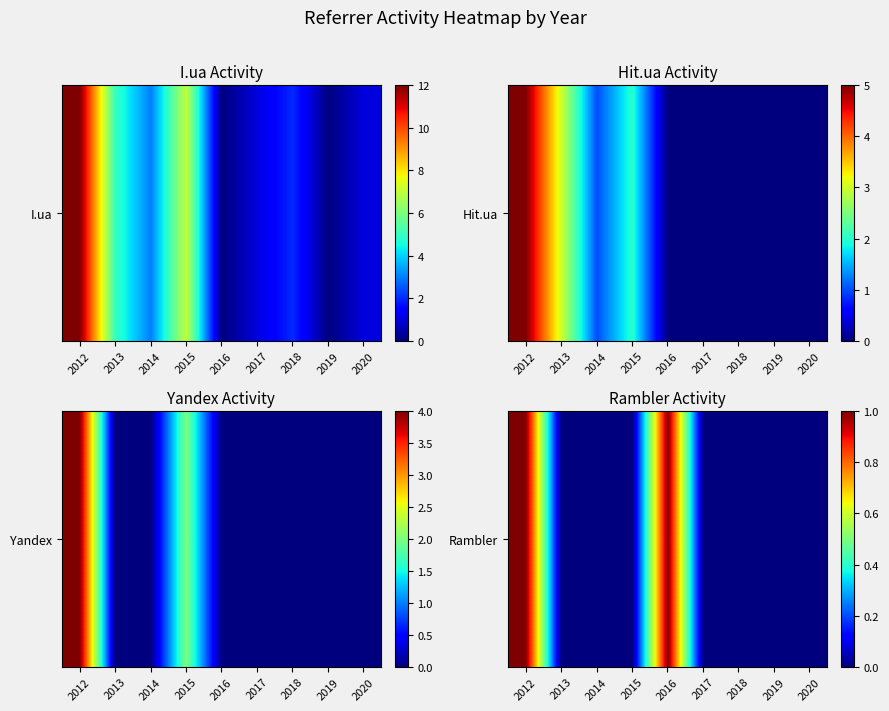

How many distinct data groups are displayed?

1